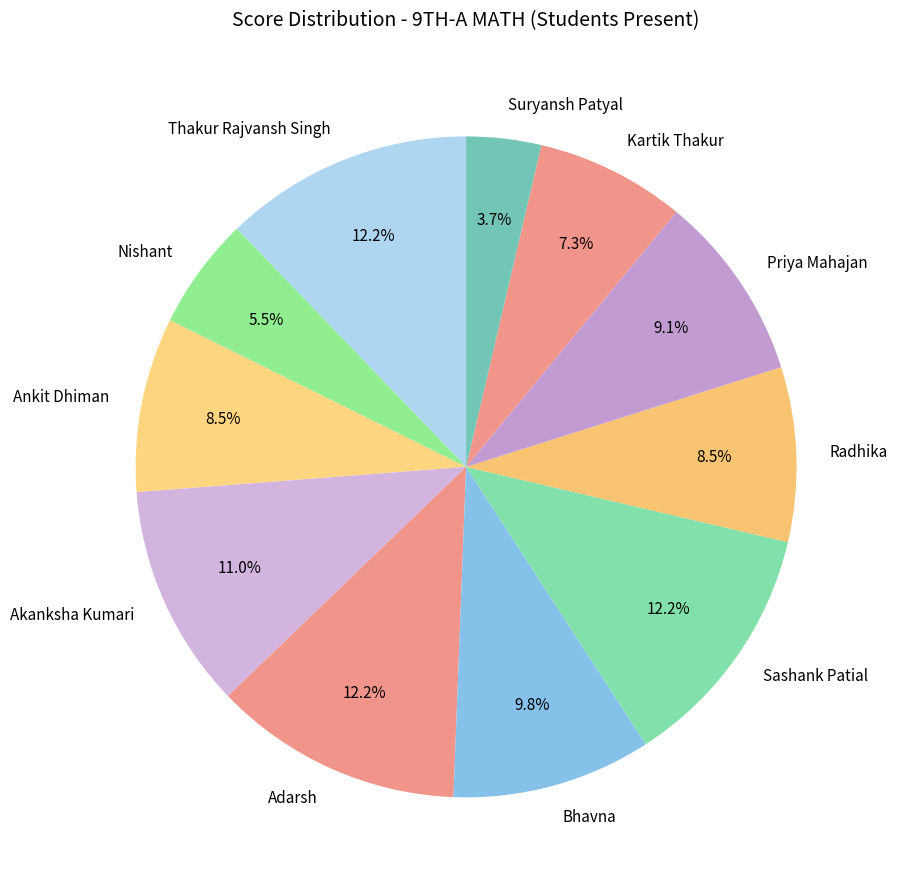

Is Ankit Dhiman the majority of the pie?

No